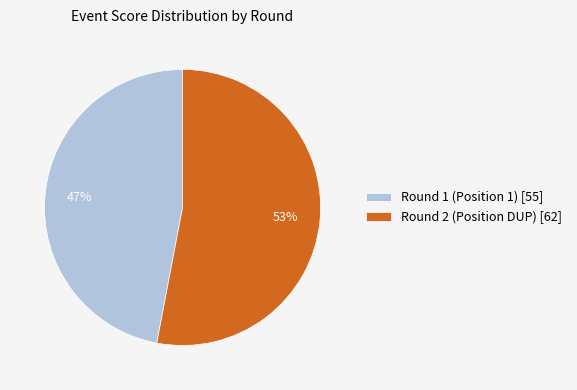

To the nearest percent, what is the difference between the Round 2 (Position DUP) and Round 1 (Position 1) slice percentages?

6%